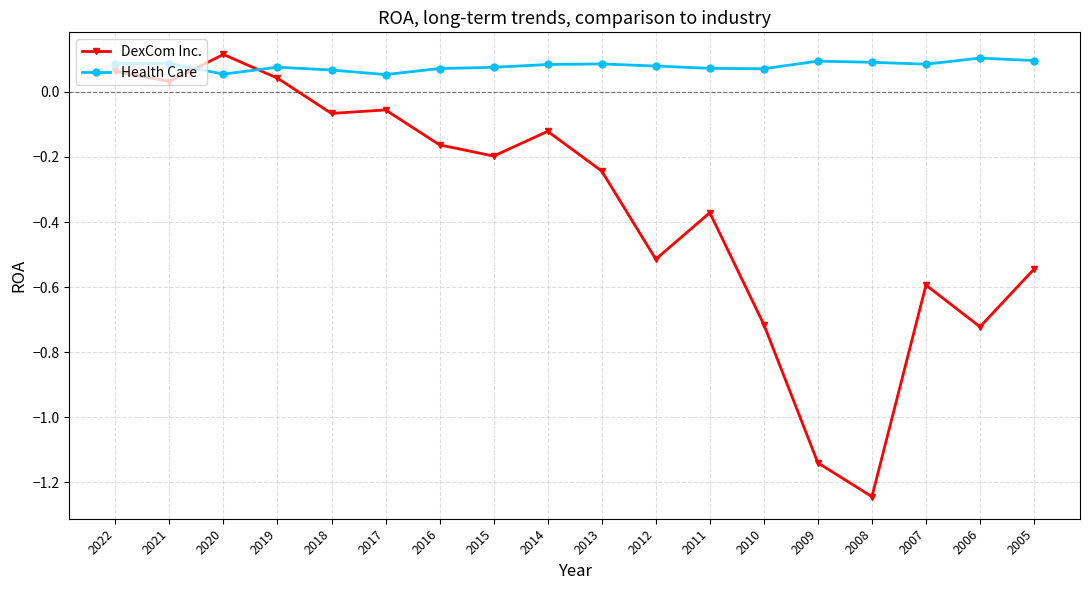

Is this an area chart (filled region under the line)?

No